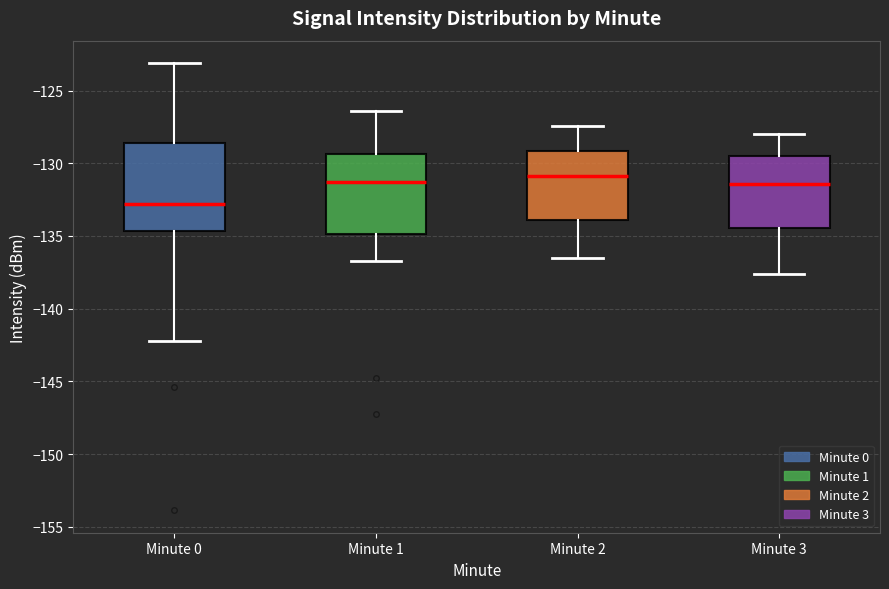

Which box is the tallest, from its lower edge to its upper edge?

Minute 0